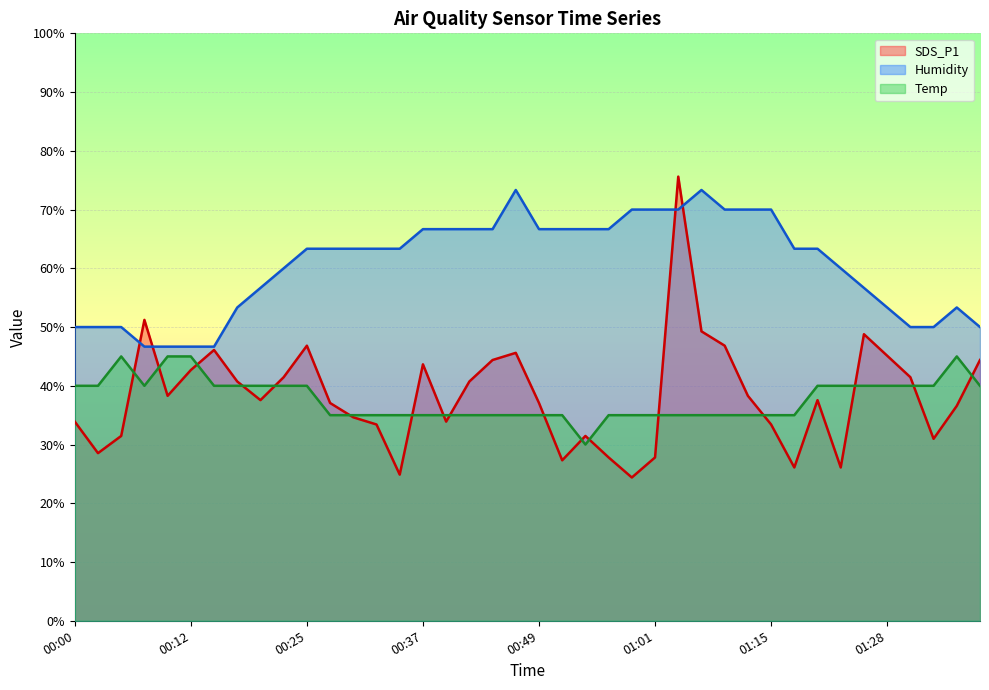

Rank the series by their maximum value, from highest to lowest.

SDS_P1, Humidity, Temp